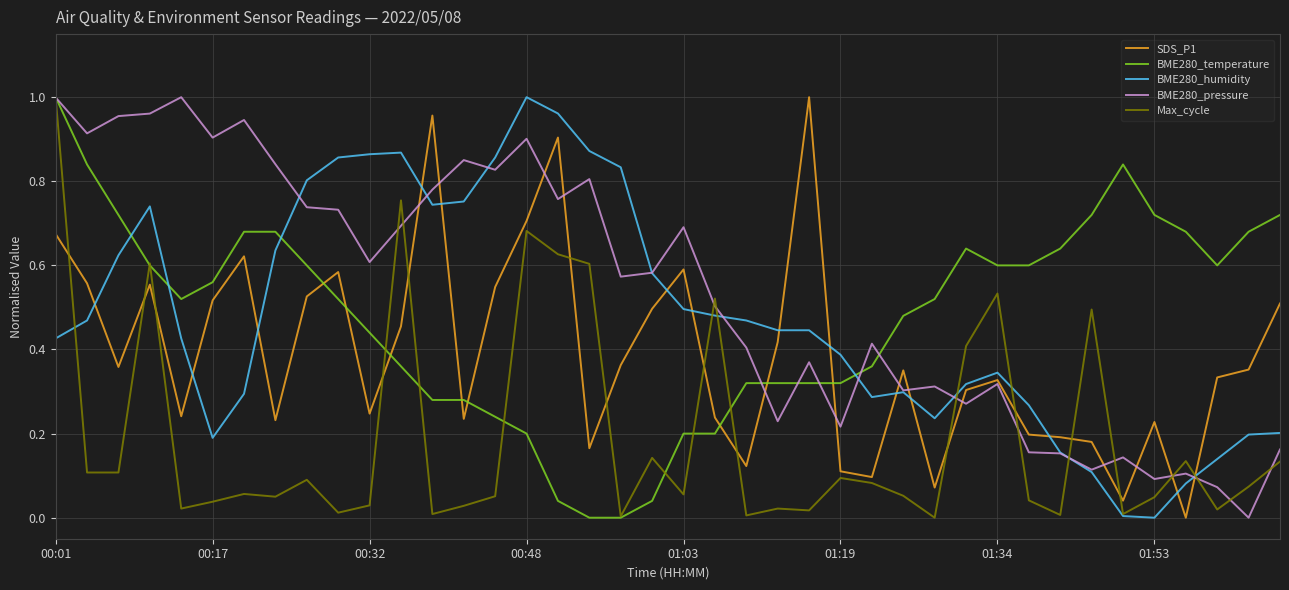

What are all the series names shown in the legend?

SDS_P1, BME280_temperature, BME280_humidity, BME280_pressure, Max_cycle